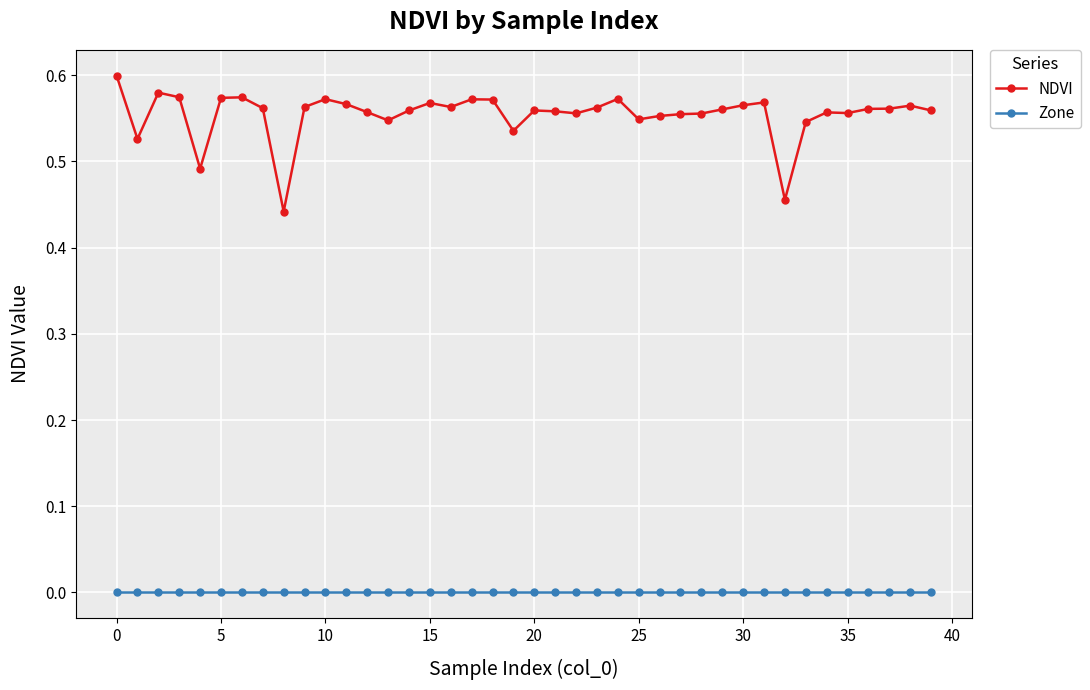

Rank the series by their average value, from lowest to highest.

Zone, NDVI